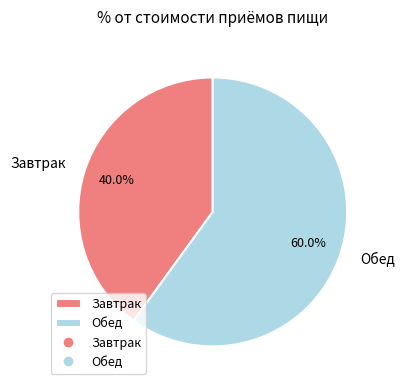

What percentage is the Завтрак slice, to the nearest percent?

40%